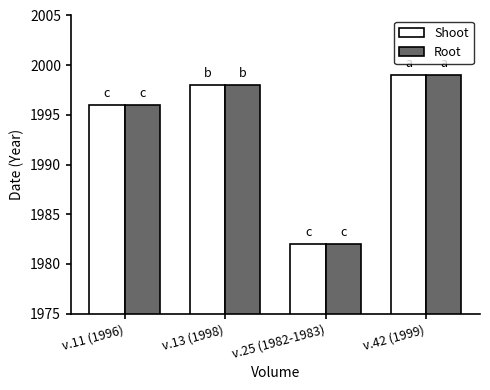

Reading left to right, transcribe all the data shown in this chart.

Shoot: 1996	1998	1982	1999
Root: 1996	1998	1982	1999